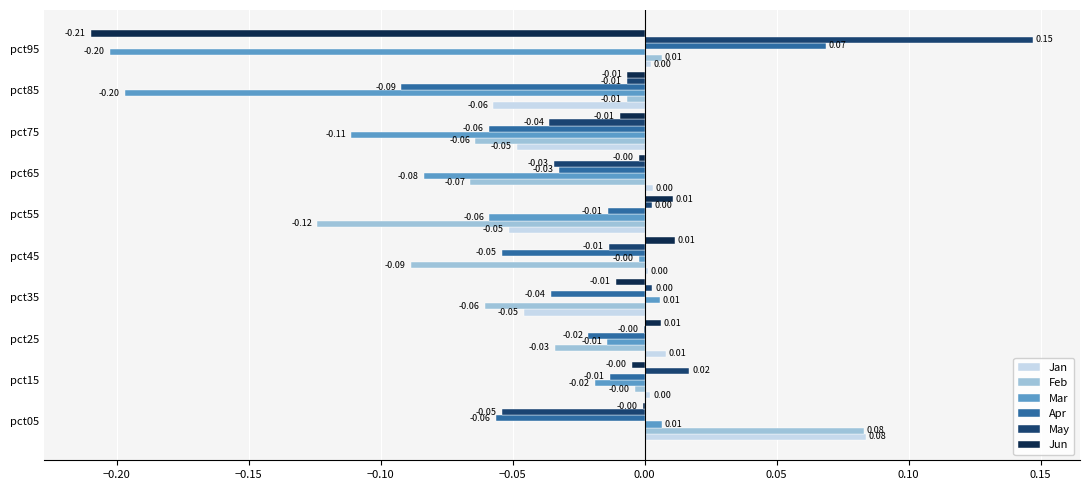

At which label does May reach its peak?

pct95